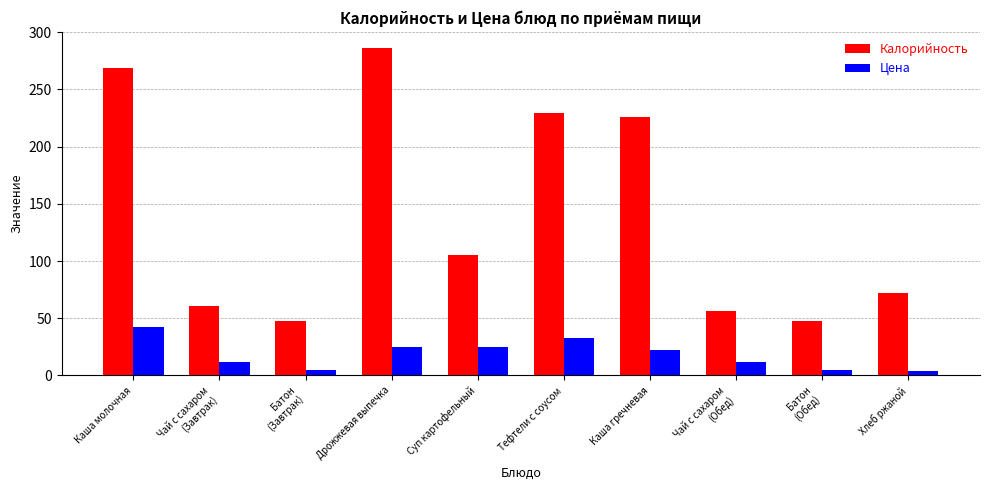

List the series in order of their peak value, lowest first.

Цена, Калорийность